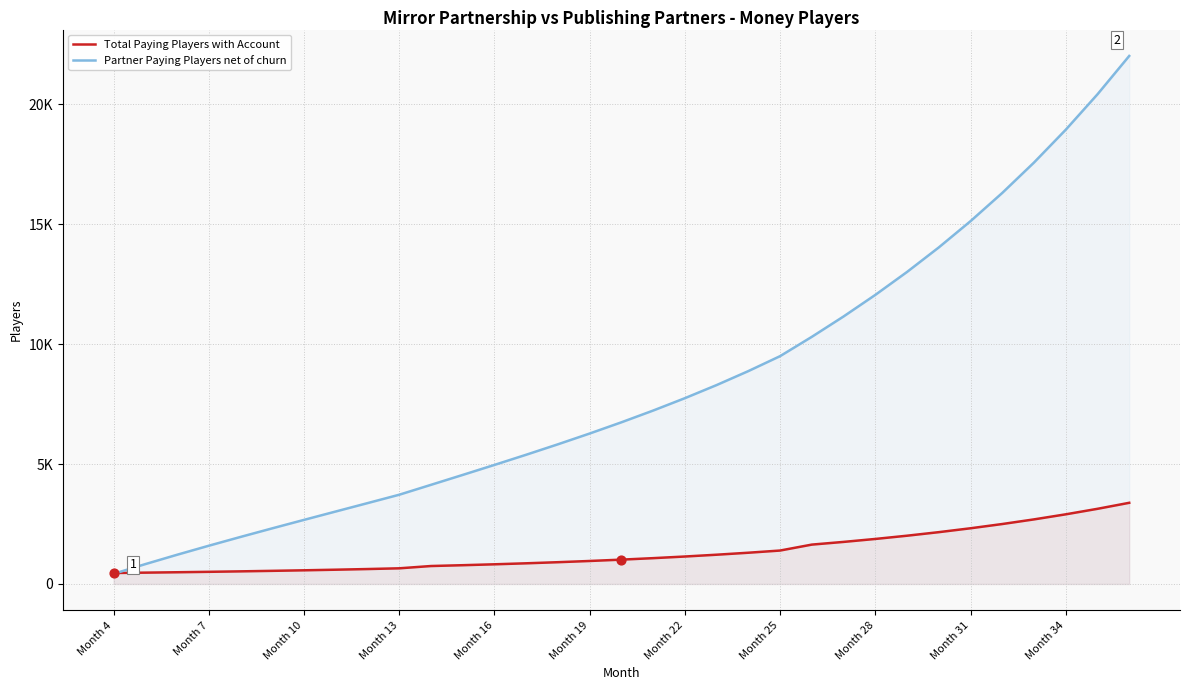

Which series has the largest total across all categories?

Partner Paying Players net of churn